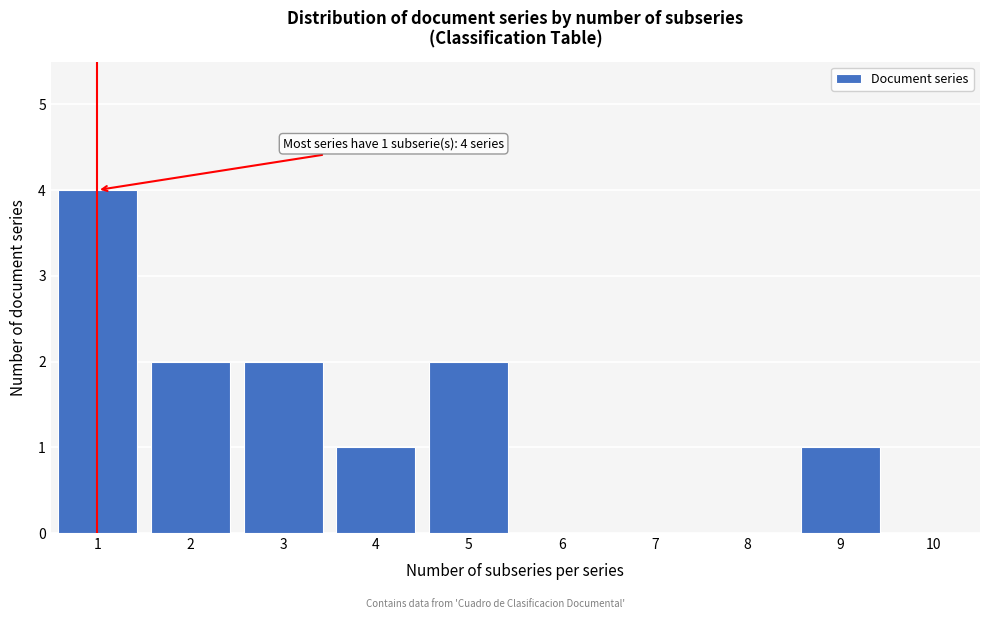

Which range on the x-axis has the tallest bar?

0.5 to 1.5